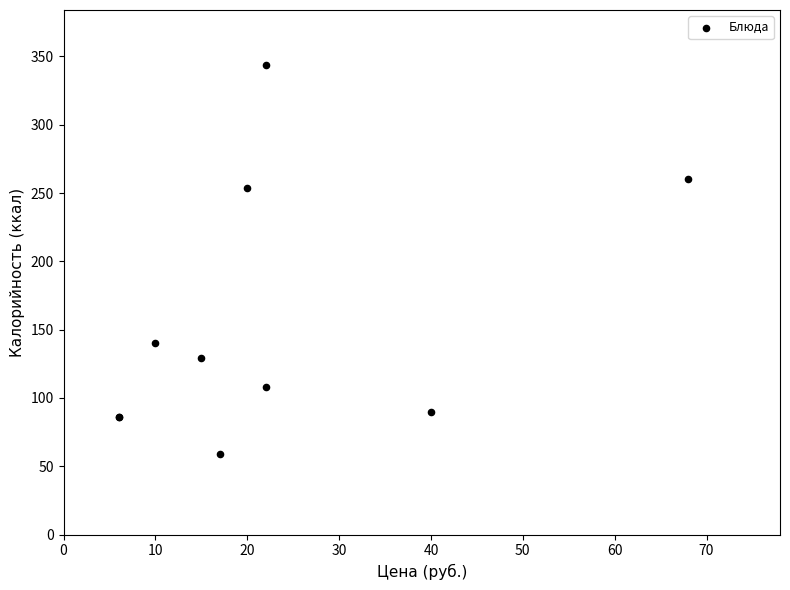

What Y value in the scatter plot is closest to 201?

254